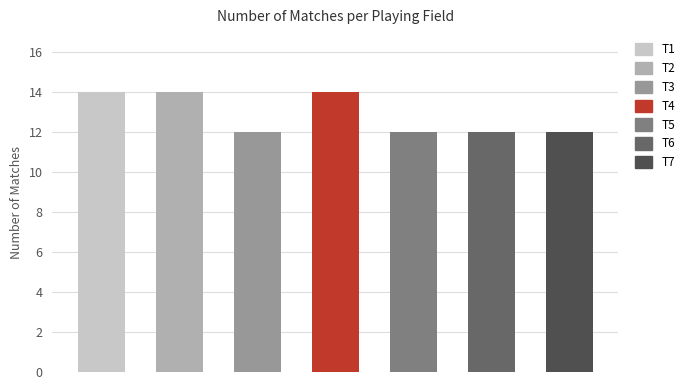

Are the bars grouped side by side (vs. stacked)?

No